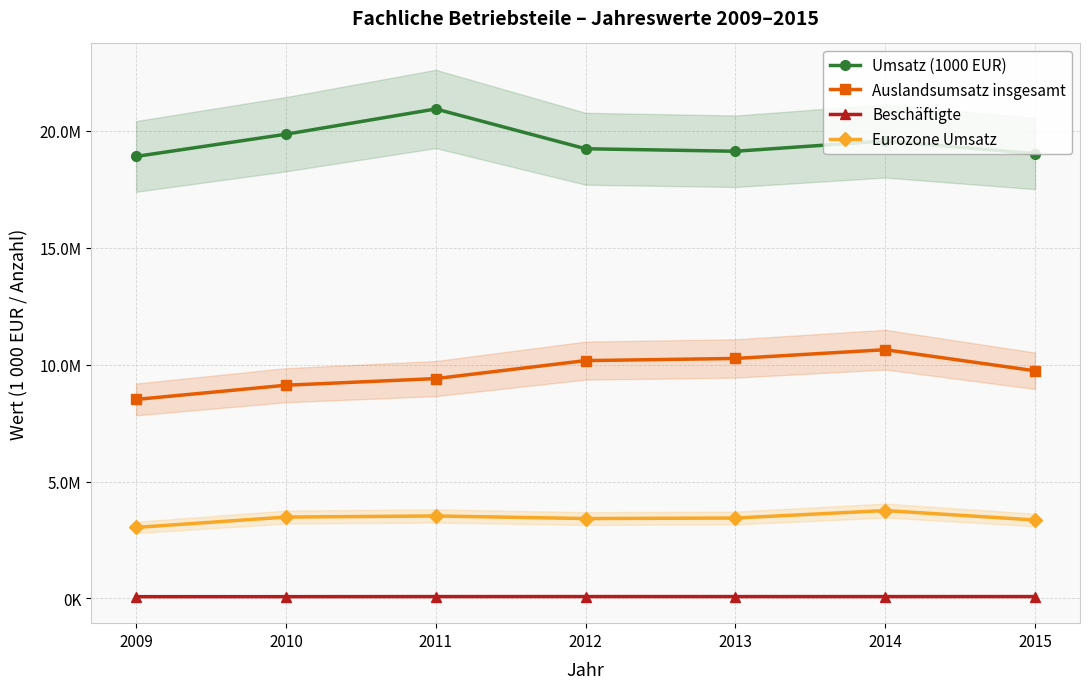

Is the value of Eurozone Umsatz at 2009 greater than the value of Beschäftigte at 2011?

Yes